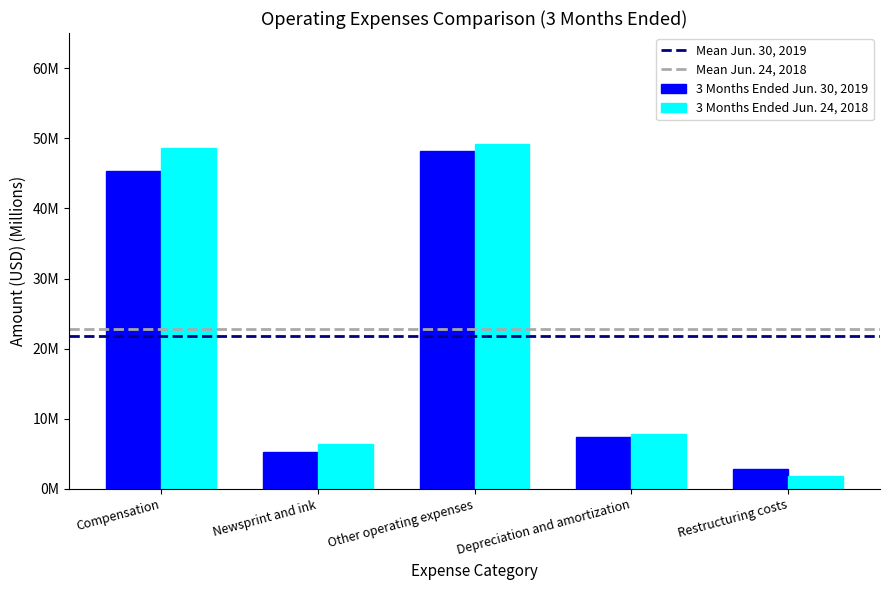

At which label is 3 Months Ended Jun. 30, 2019 closest to 25?

Depreciation and amortization